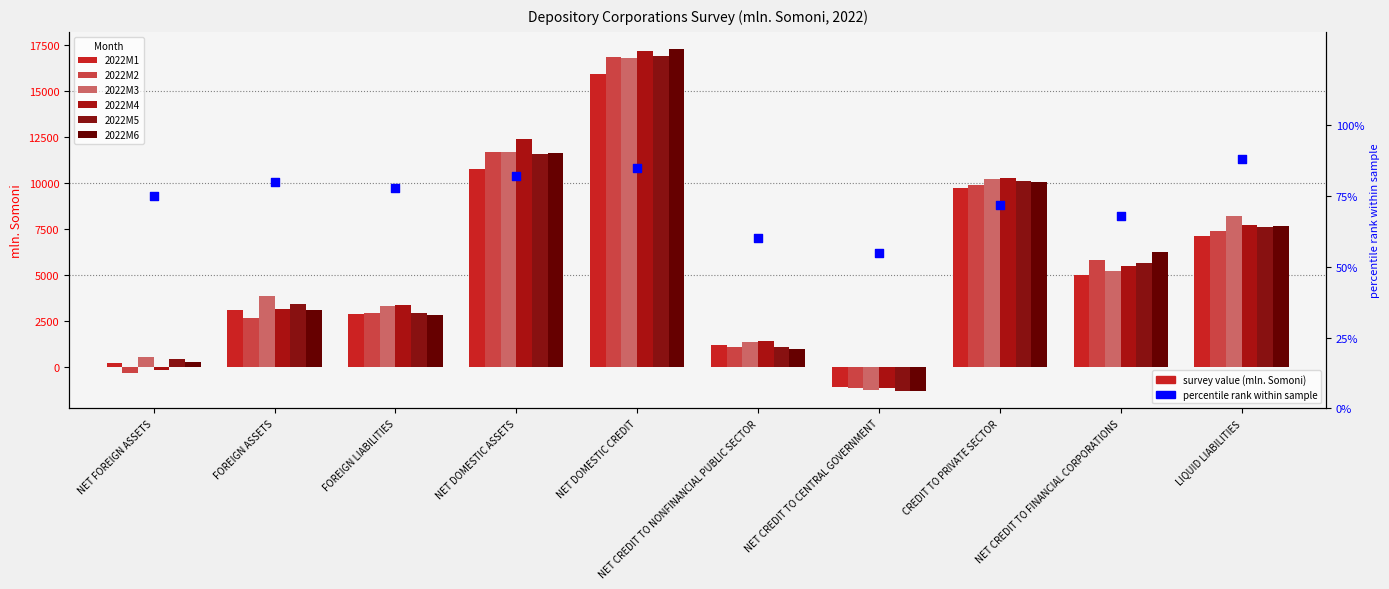

What is the total value across all series at LIQUID LIABILITIES?

45785.6